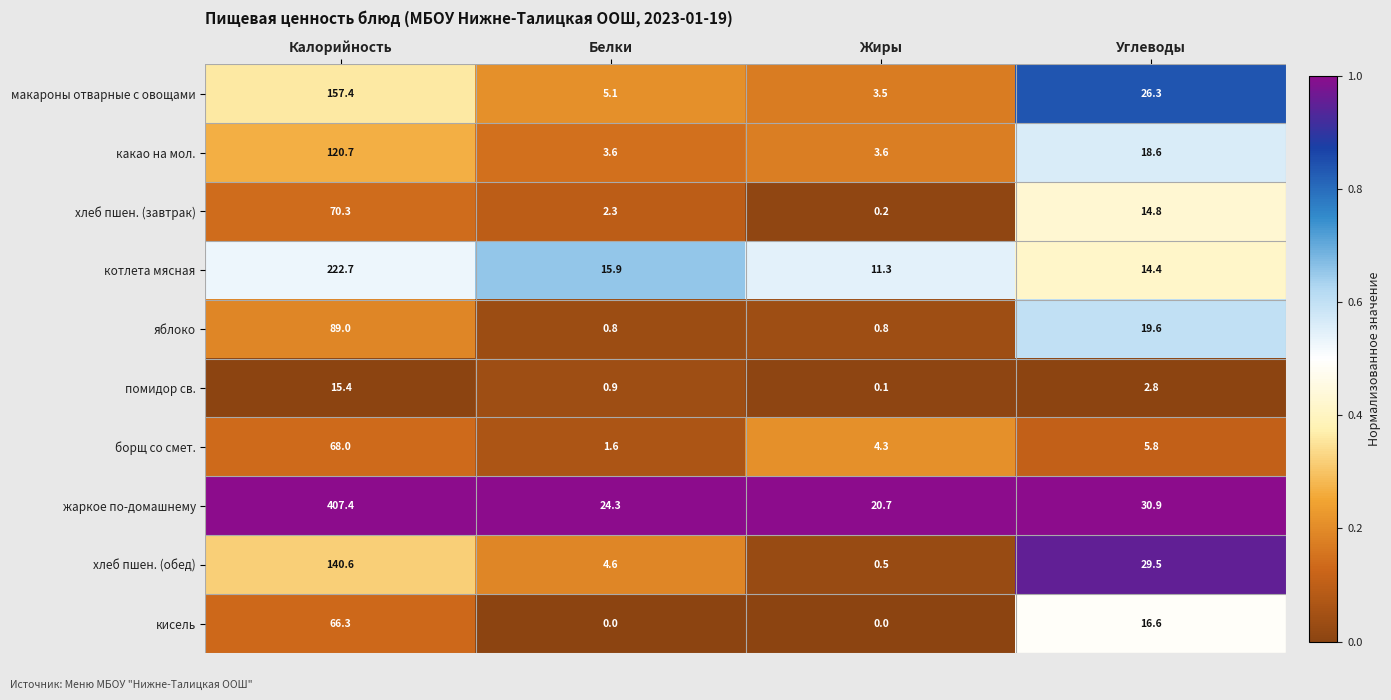

At Углеводы, list the series in order from largest to smallest.

жаркое по-домашнему, хлеб пшен. (обед), макароны отварные с овощами, яблоко, какао на мол., кисель, хлеб пшен. (завтрак), котлета мясная, борщ со смет., помидор св.